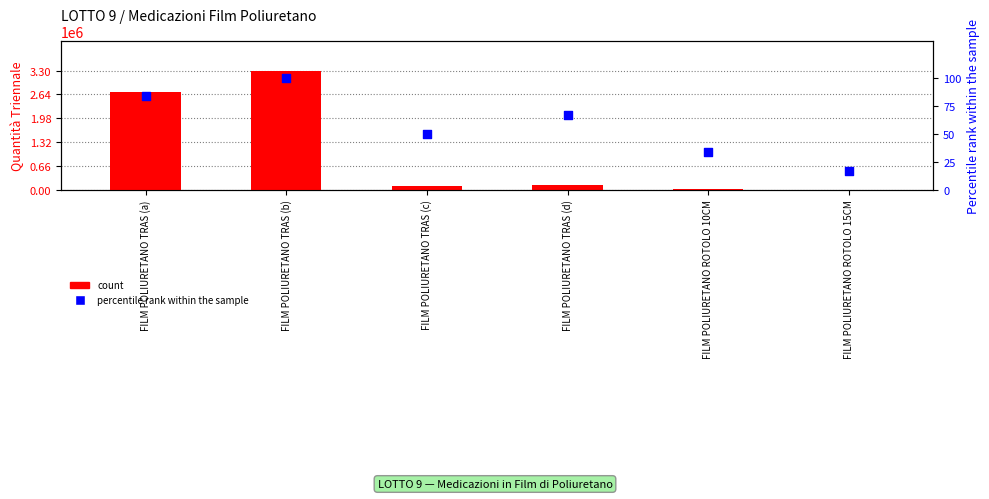

Which series contains the highest Y value?

count